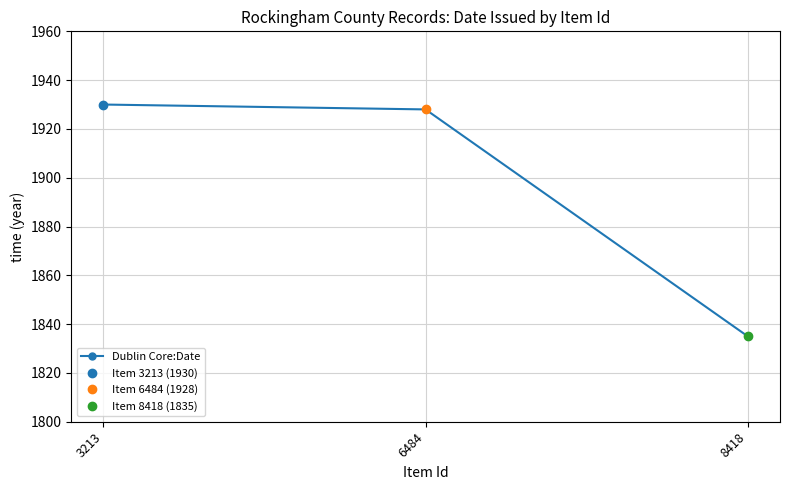

True or false: the data shows 958 at 6484.

False